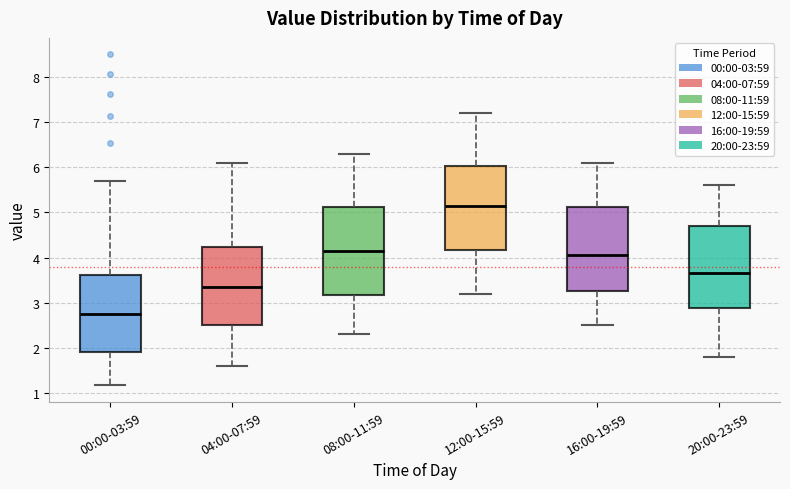

Reading left to right, transcribe this box plot: for each box, give where its median line is, the range the box spans, and where its two whiskers end, as read against the y-axis. The values are not printed on the chart, so give them approximately, as read against the axis.

00:00-03:59: median 2.8, box 1.9 to 3.6, whiskers 1.2 to 5.7
04:00-07:59: median 3.4, box 2.5 to 4.2, whiskers 1.6 to 6.1
08:00-11:59: median 4.2, box 3.2 to 5.1, whiskers 2.3 to 6.3
12:00-15:59: median 5.2, box 4.2 to 6.0, whiskers 3.2 to 7.2
16:00-19:59: median 4.1, box 3.3 to 5.1, whiskers 2.5 to 6.1
20:00-23:59: median 3.7, box 2.9 to 4.7, whiskers 1.8 to 5.6